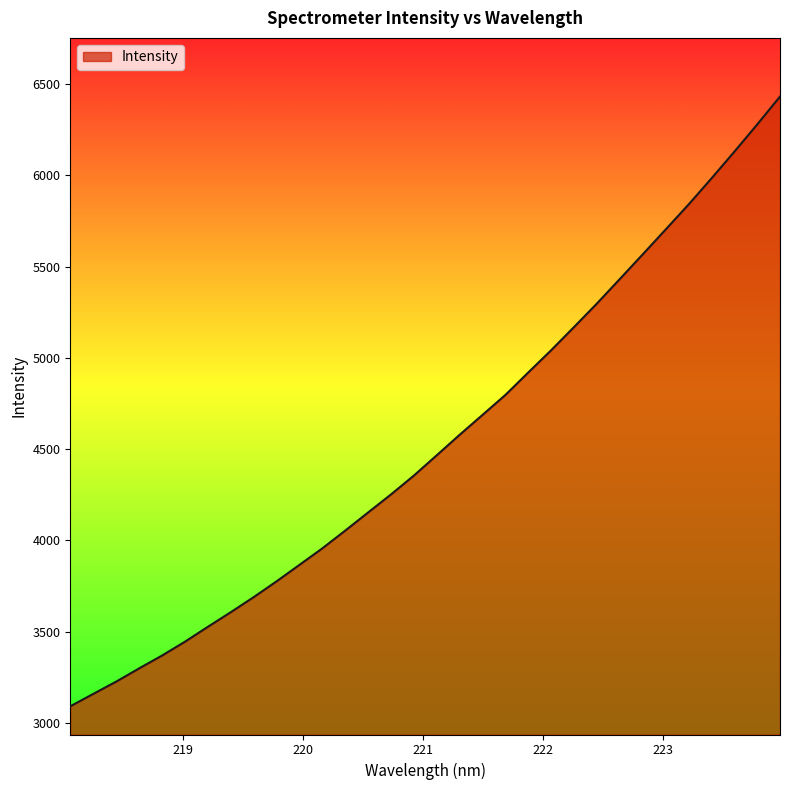

What is the minimum value shown in the chart?

3091.5